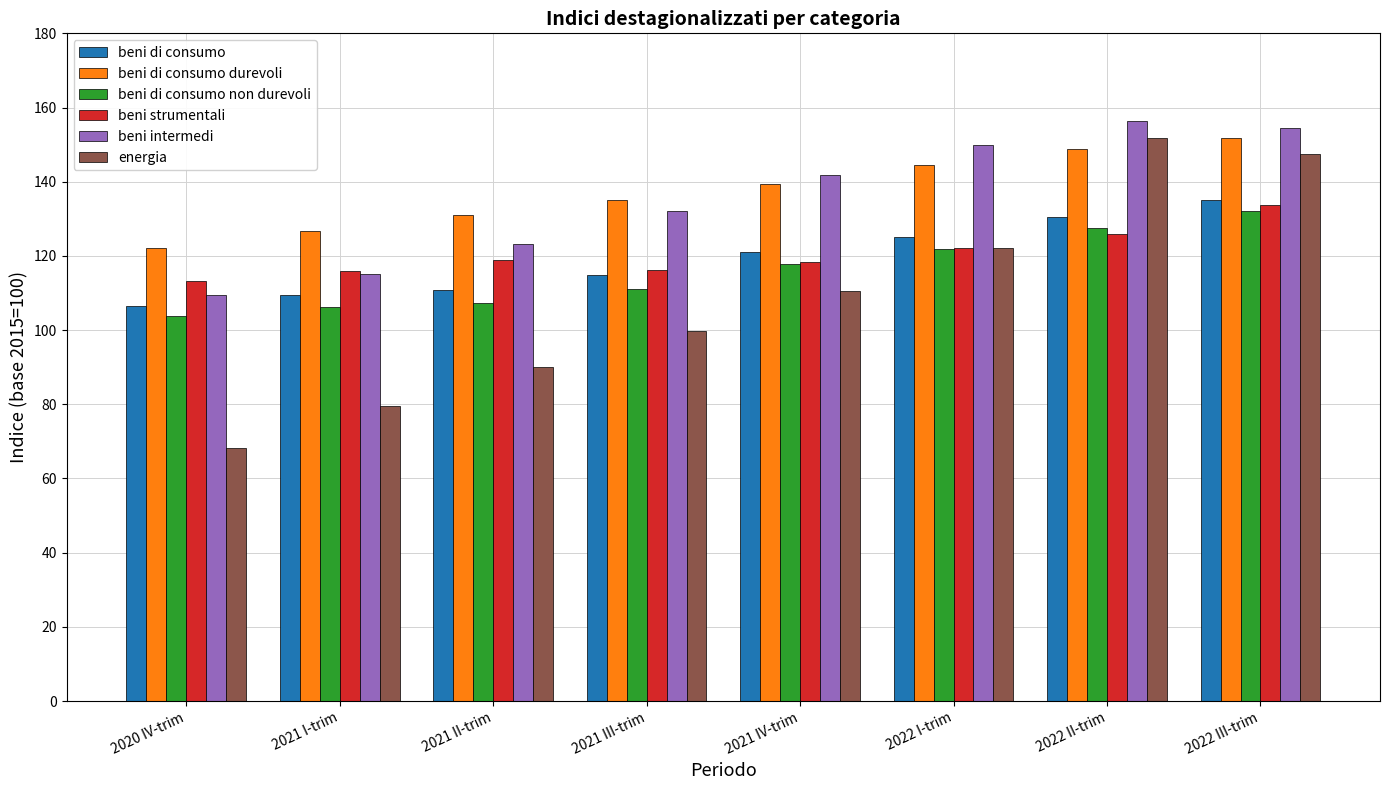

What position from the right is 2022 III-trim?

1